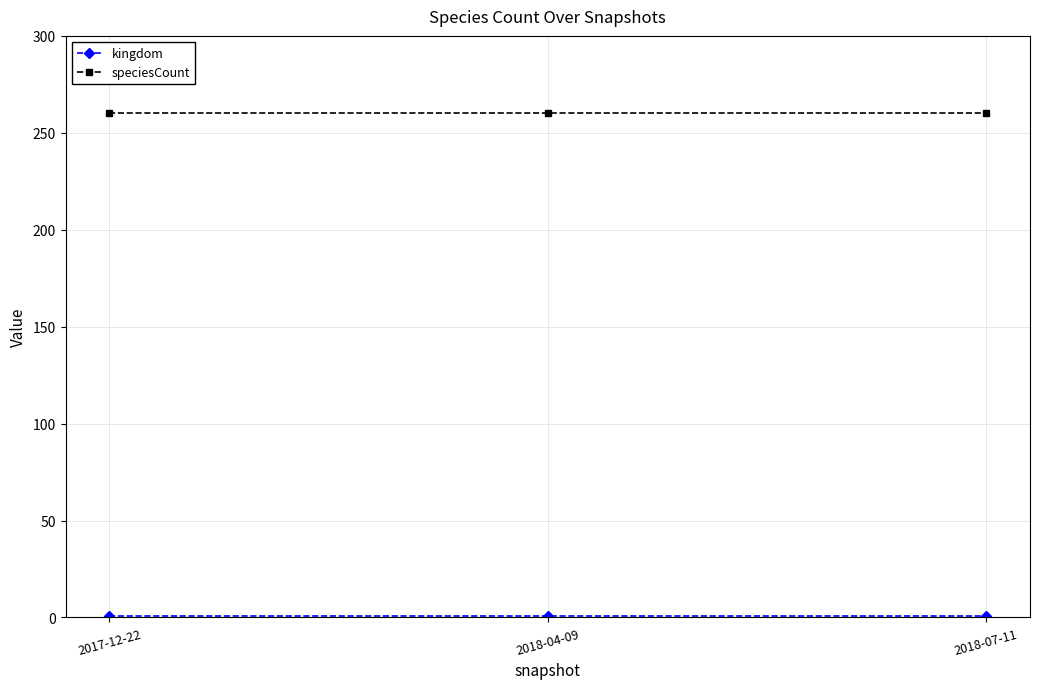

Which series has the largest total across all categories?

speciesCount